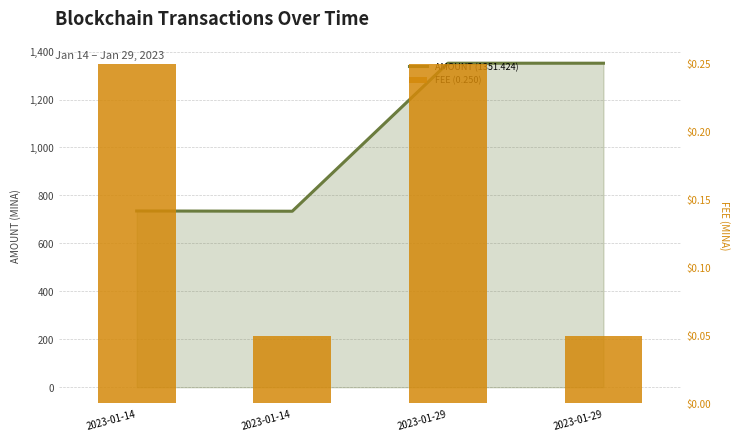

At how many categories does at least one series exceed 941?

2